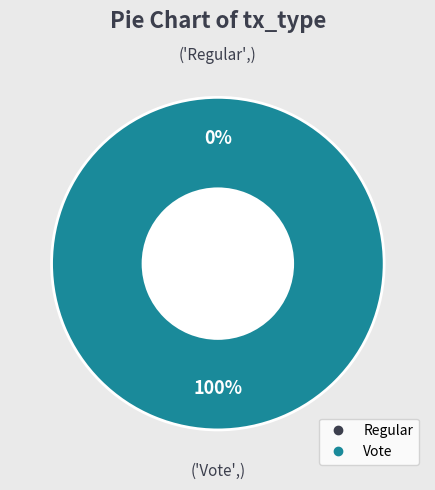

How many segments does this pie chart have?

2